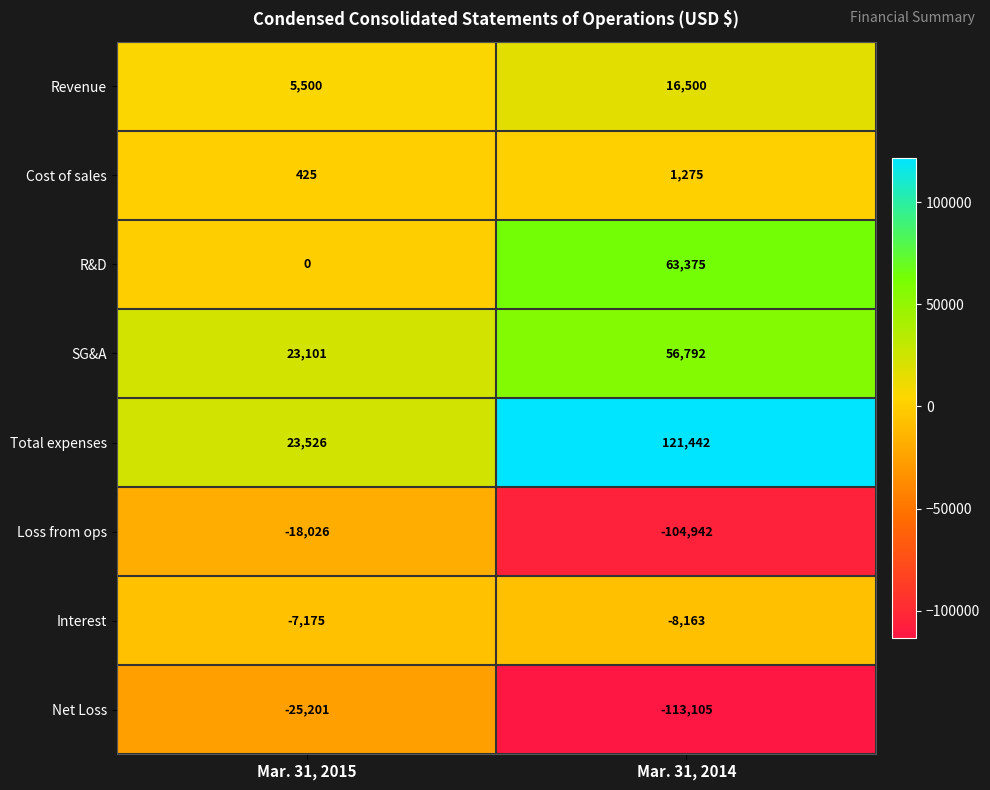

How many categories are shown in the chart?

2